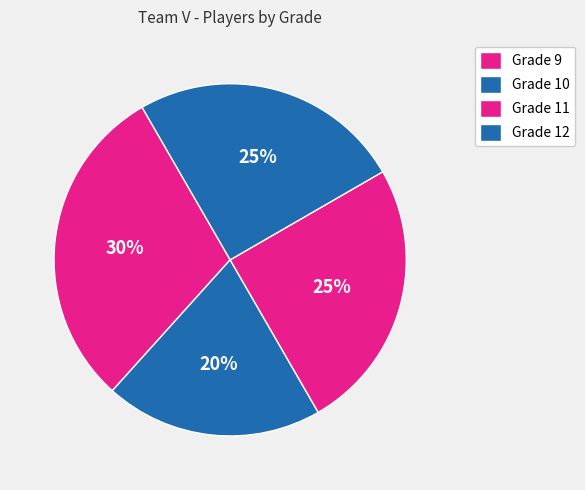

How many slices are in this pie chart?

4